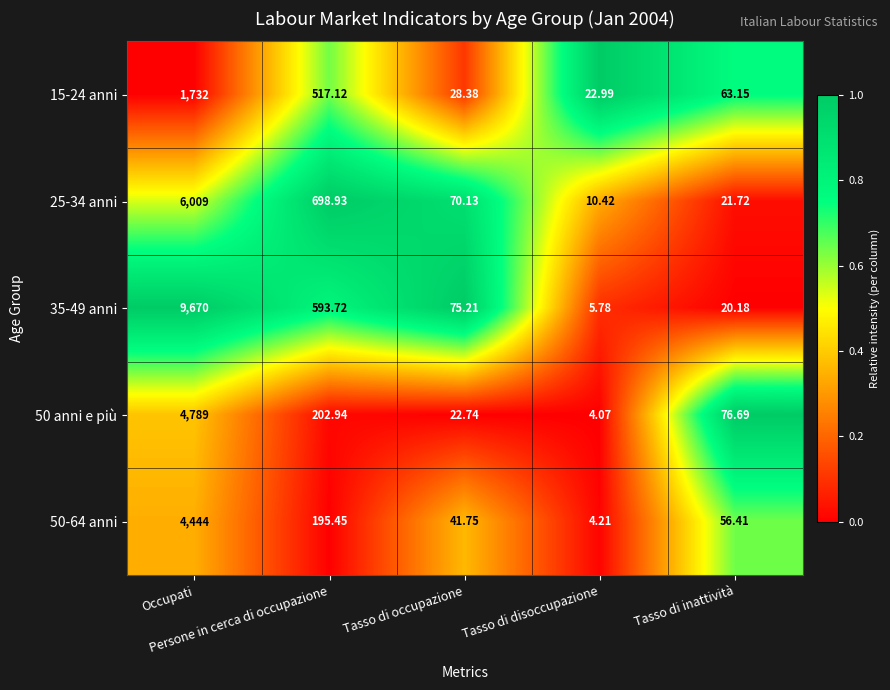

At which category is the sum across all series the highest?

Occupati